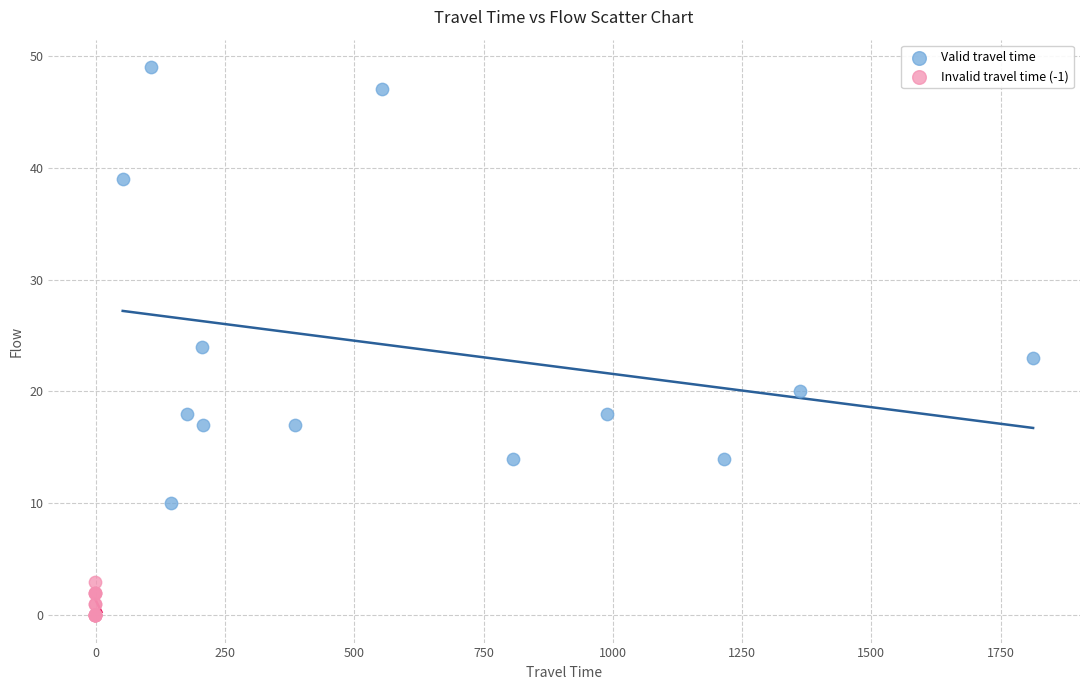

Which series reaches the minimum Y coordinate?

Invalid travel time (-1)